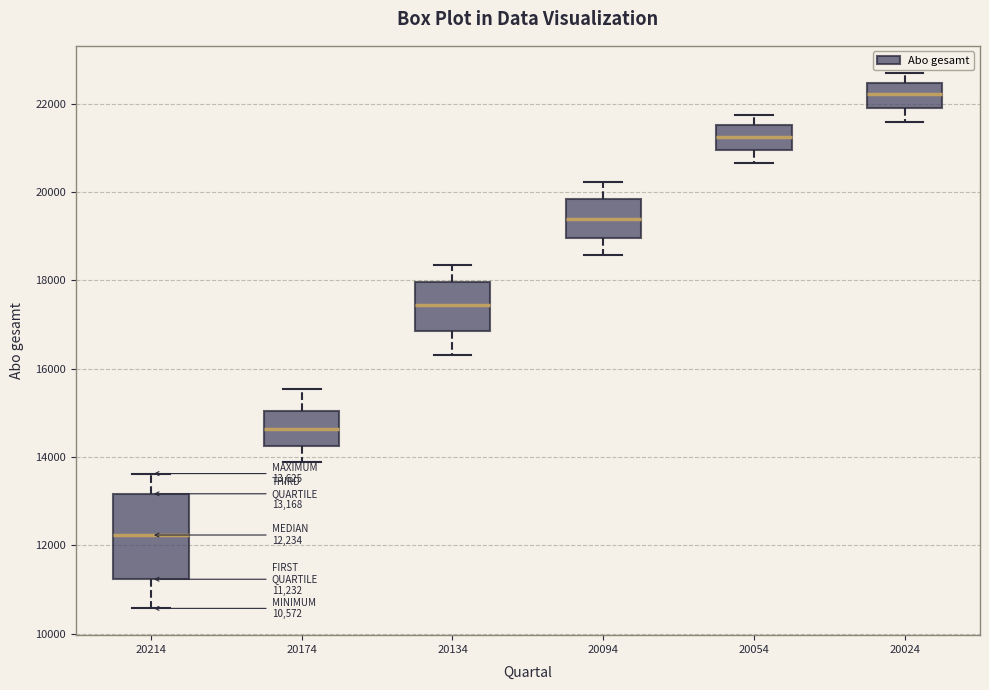

Which box has the lowest median line?

20214